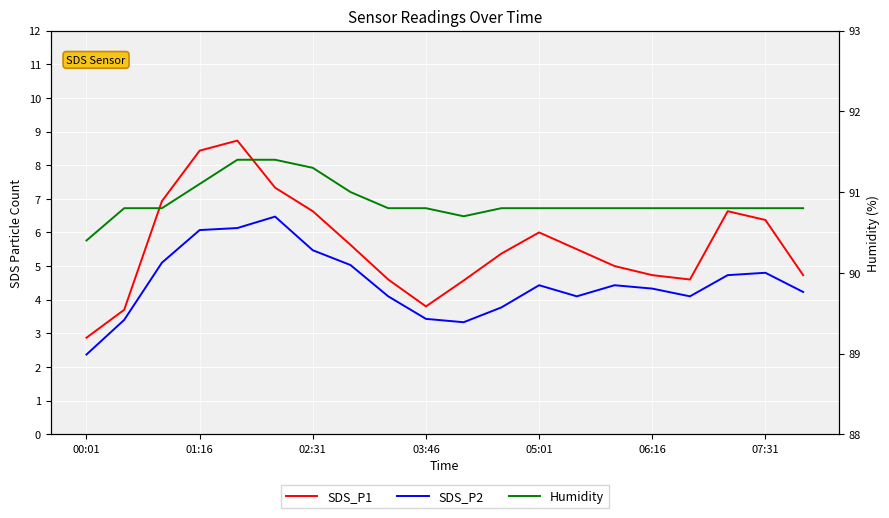

What position from the left is 06:16?

6